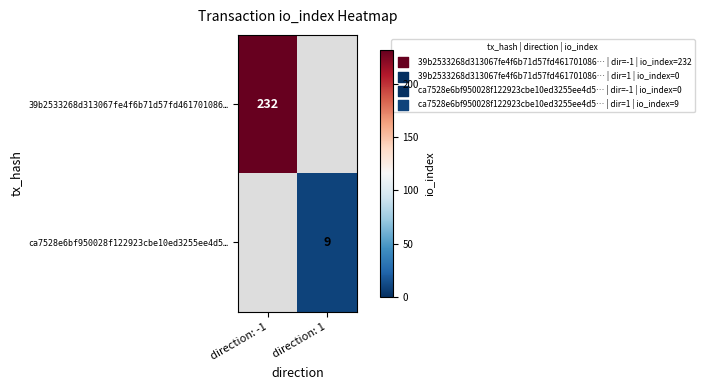

True or false: ca7528e6bf950028f122923cbe10ed3255ee4d5… has a value of 9 at direction: 1.

True